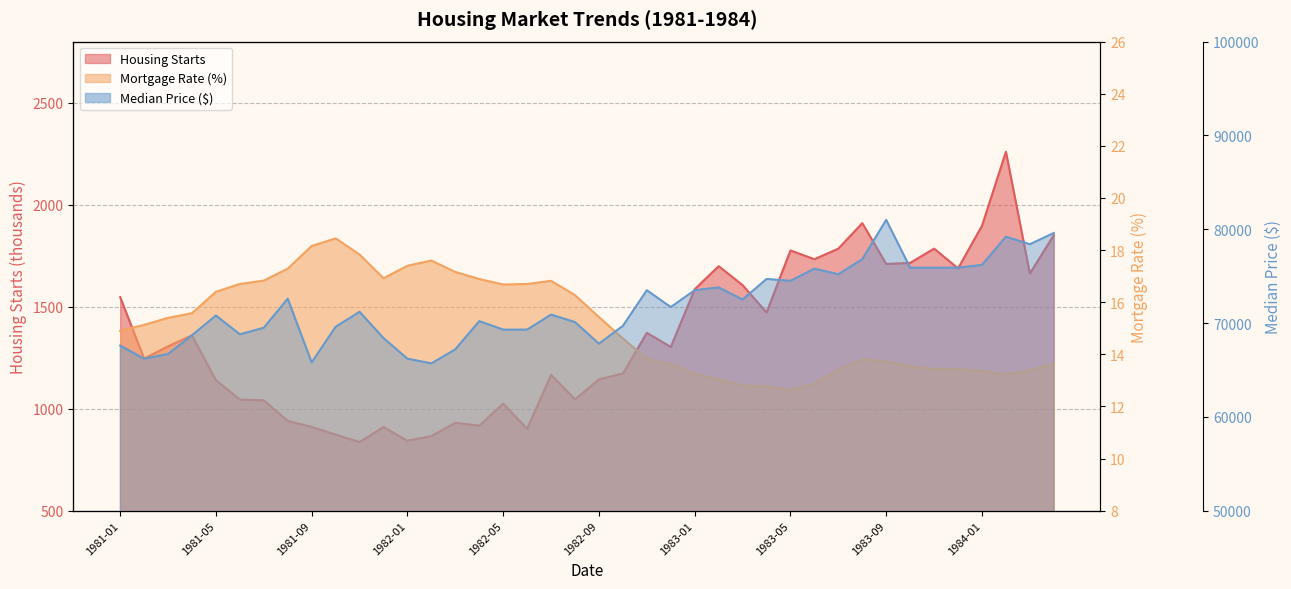

How many interior local valleys does the Mortgage series have?

4